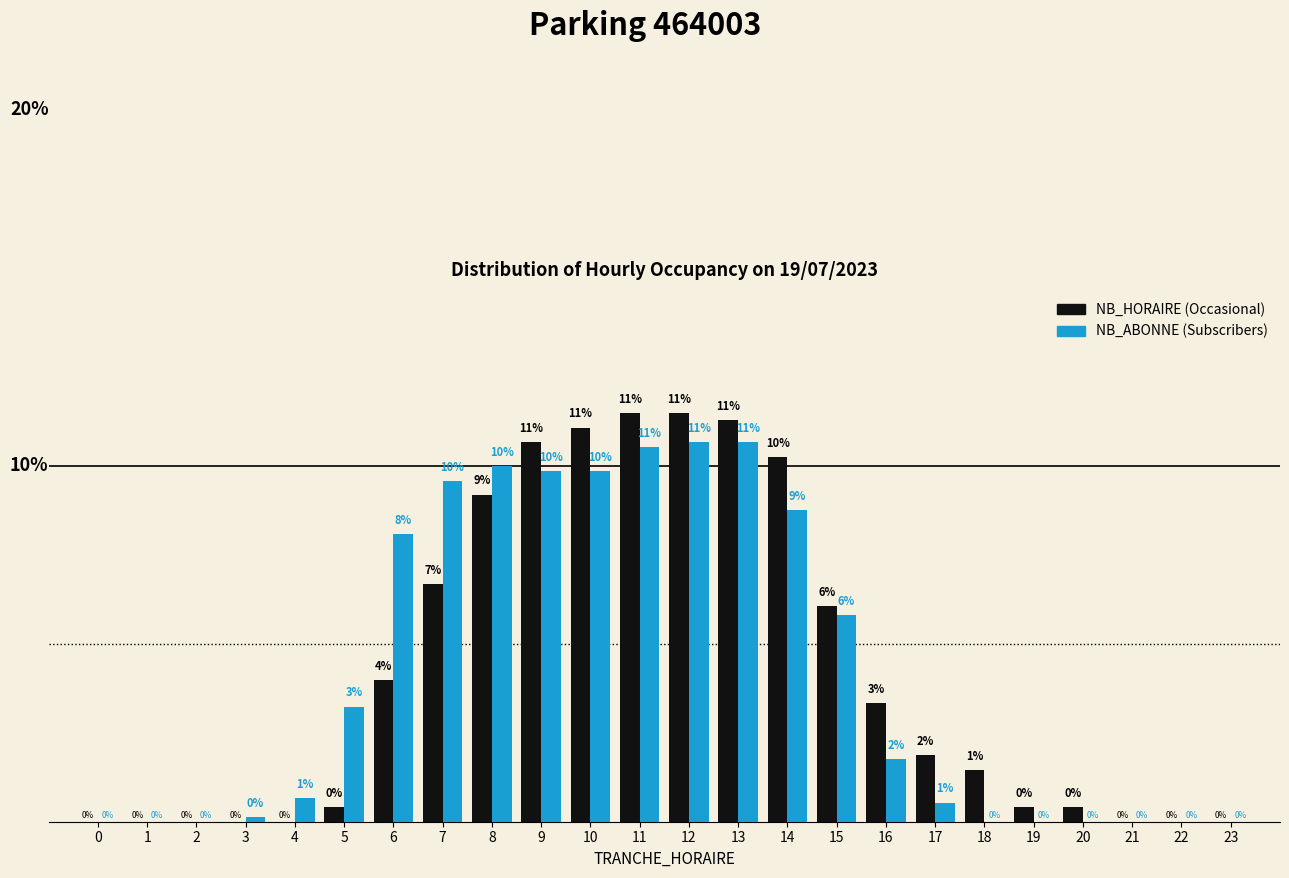

Are the bars horizontal?

No